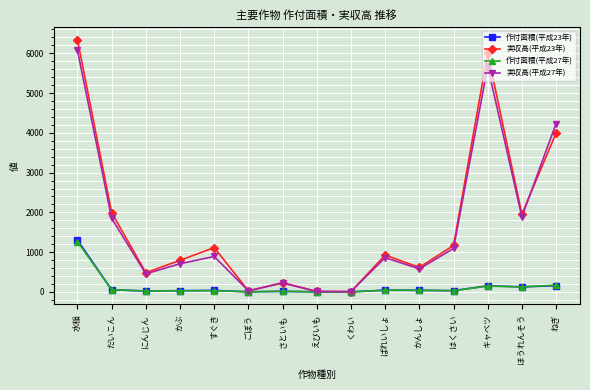

How many categories are shown in the chart?

15